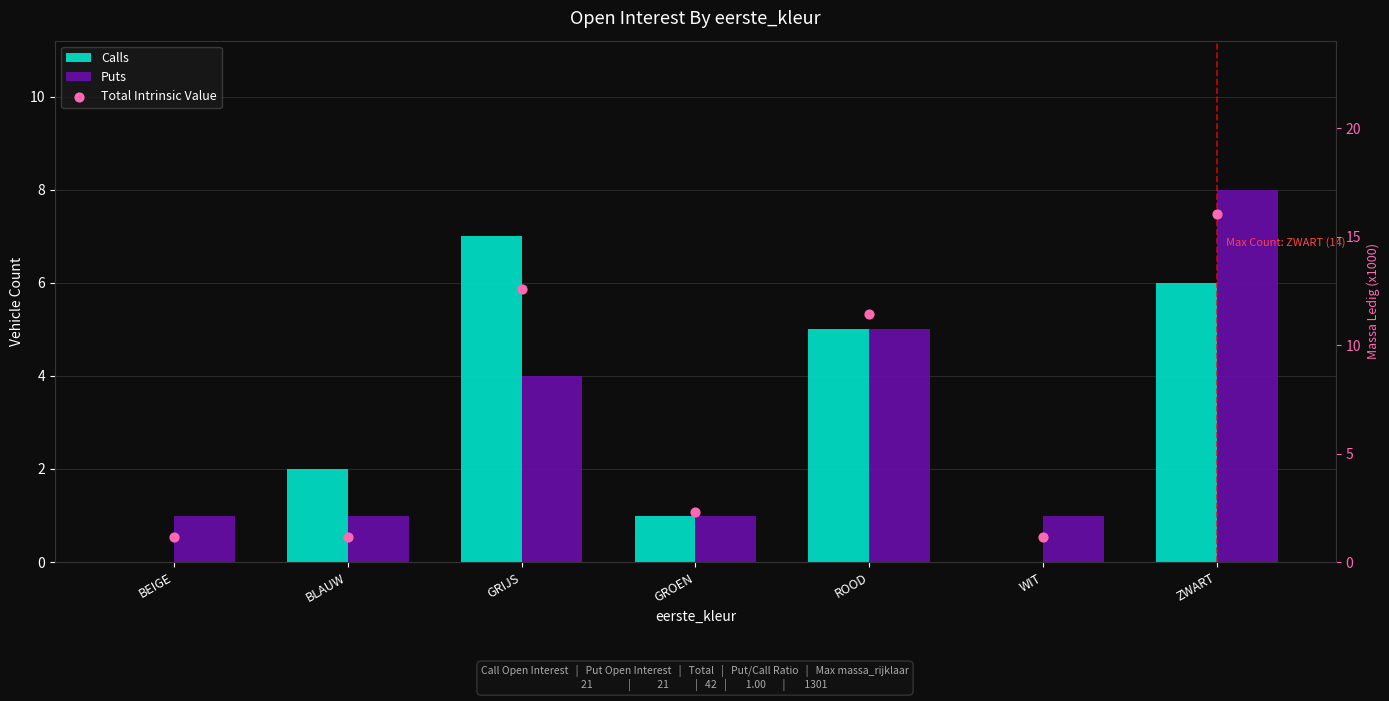

Which series contains the lowest Y value?

Calls